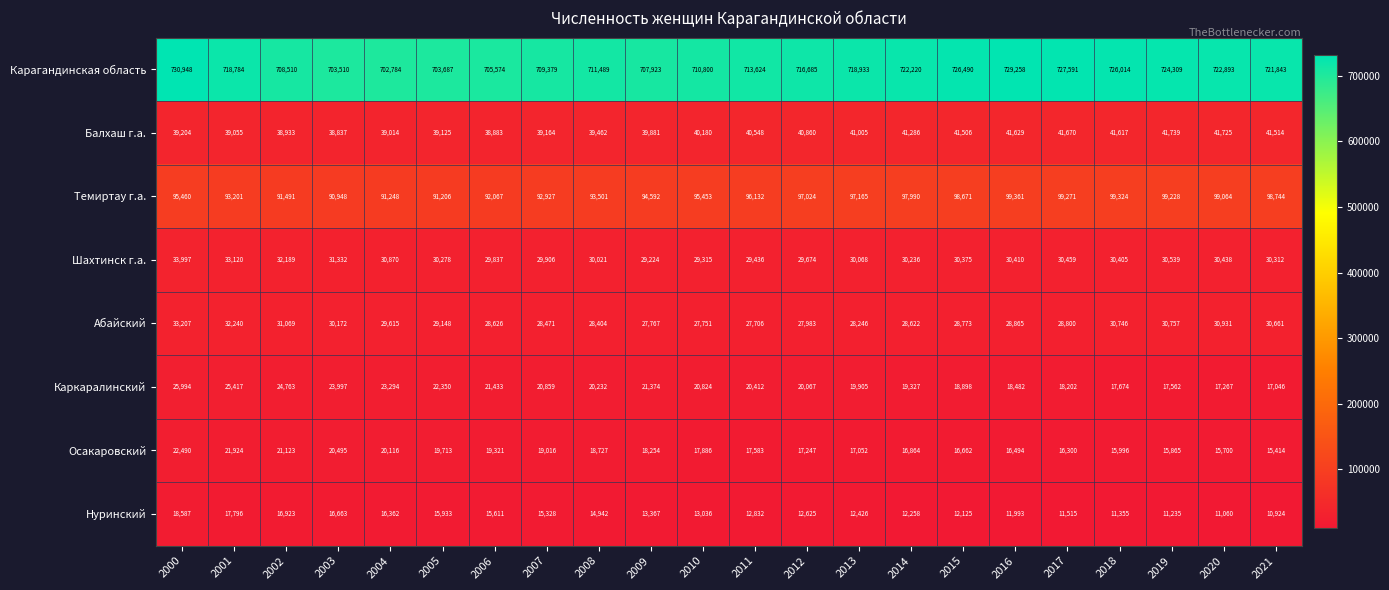

What is the highest value of the Осакаровский series?

22490